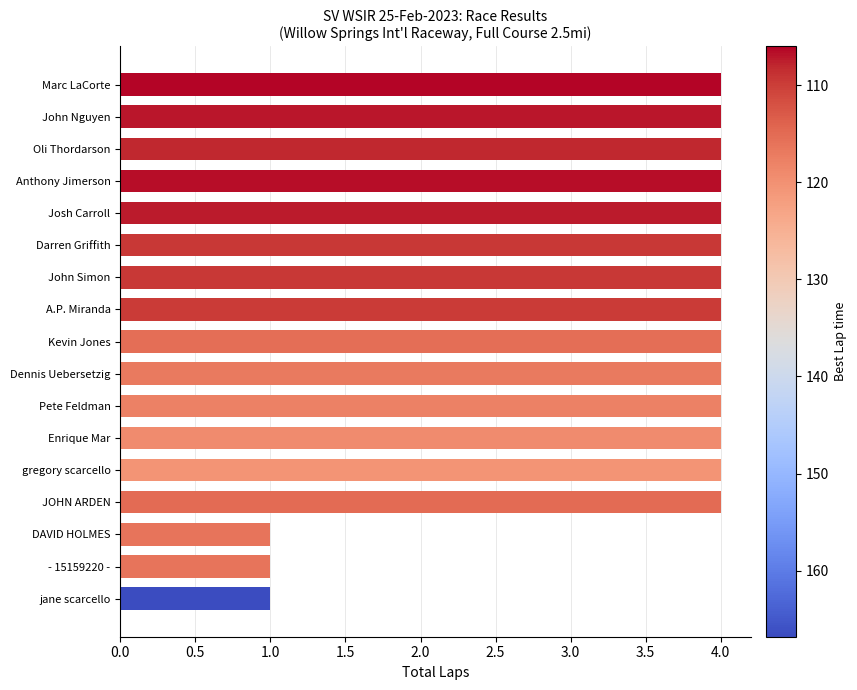

What is the greatest value displayed?

4